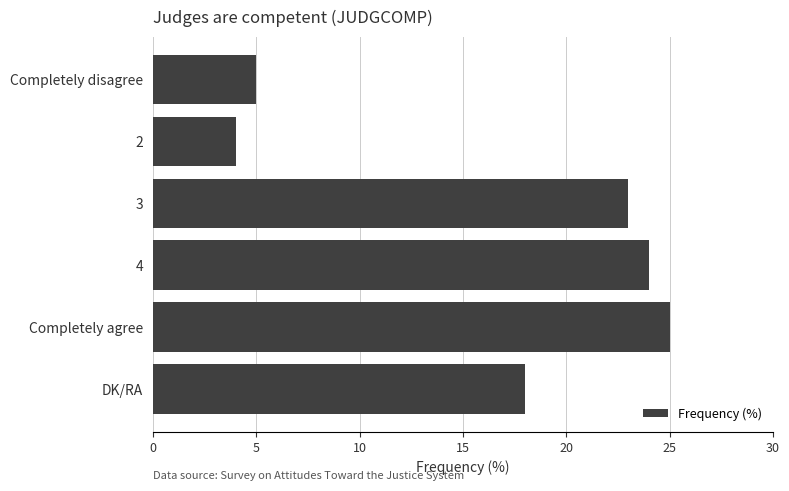

At which label is the value closest to 14?

DK/RA